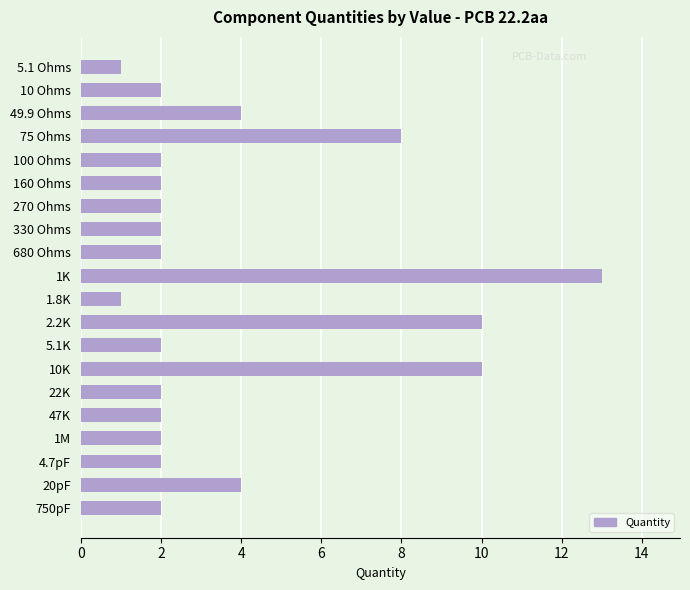

Where is the data nearest to the value 7?

75 Ohms